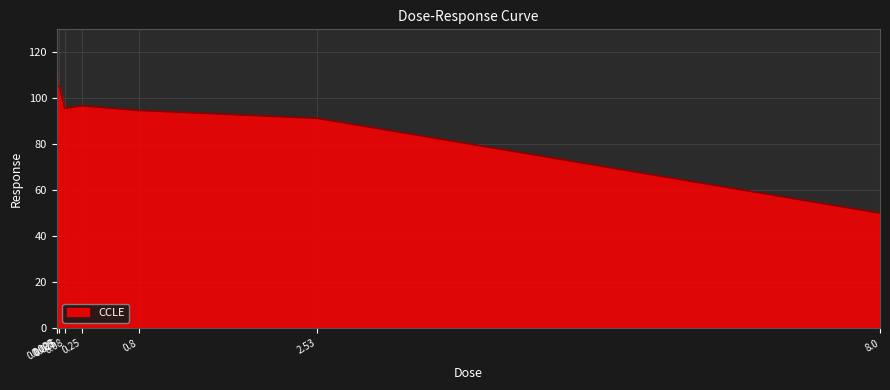

What is the smallest value displayed?

50.0